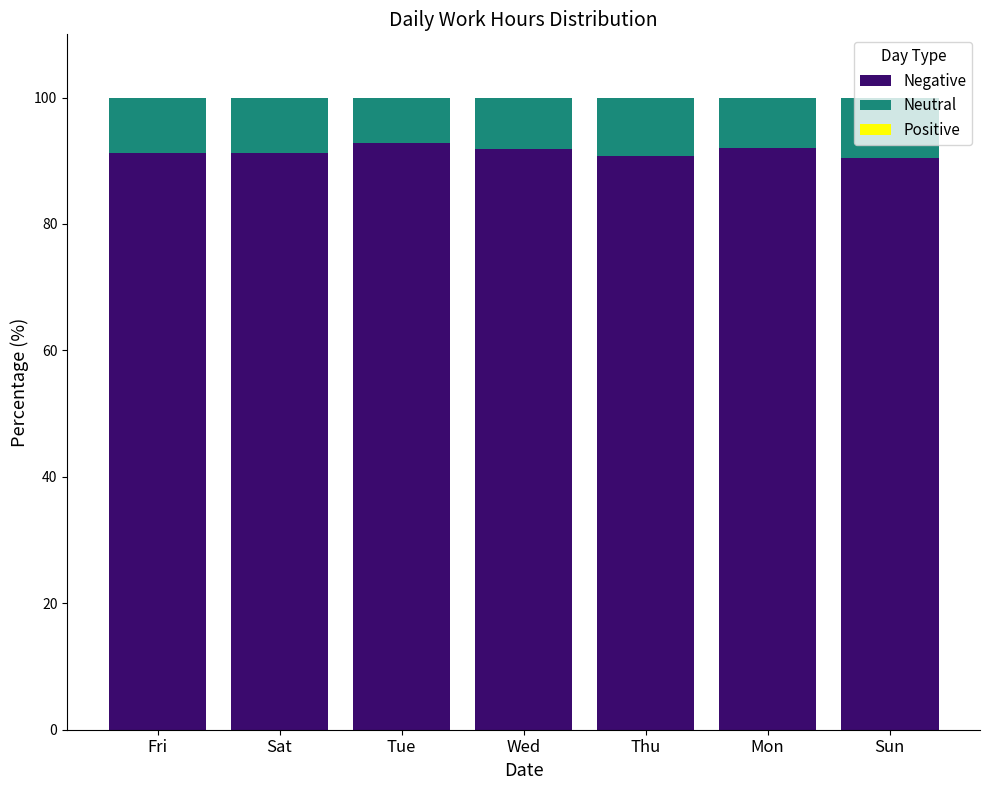

The value of Negative at Fri is 91.3. True or false?

True